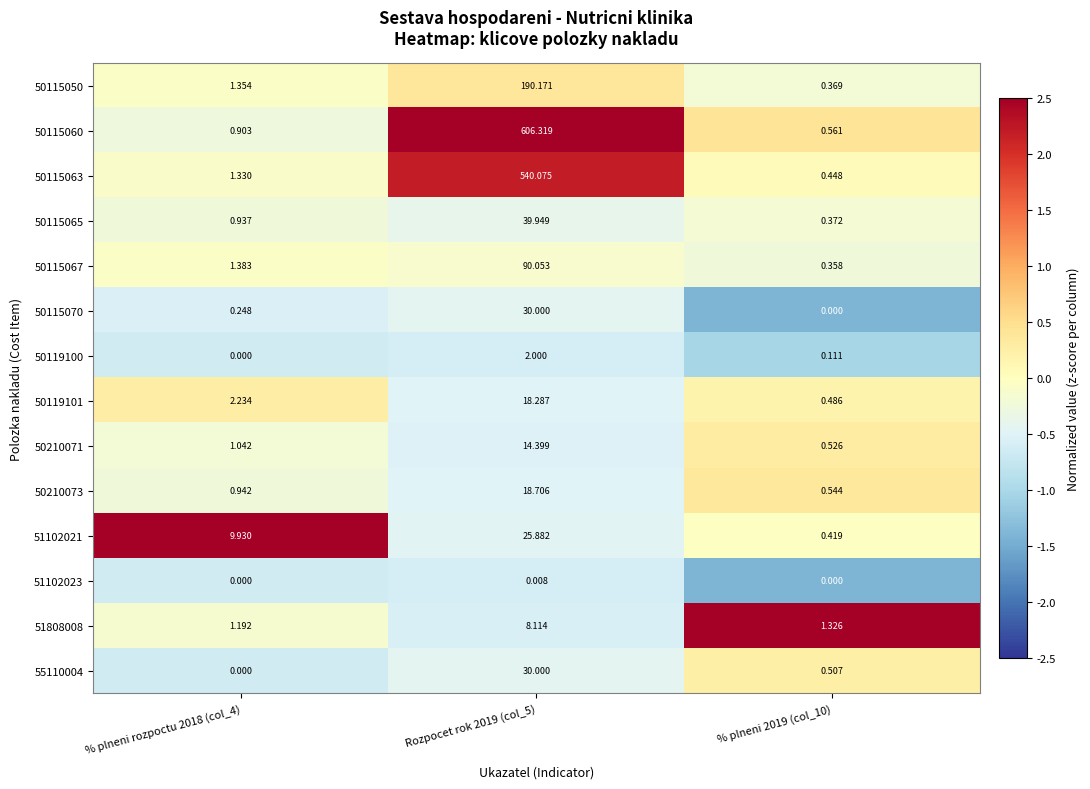

Is the value of 51102023 at % plneni rozpoctu 2018 (col_4) greater than the value of 51102021 at Rozpocet rok 2019 (col_5)?

No